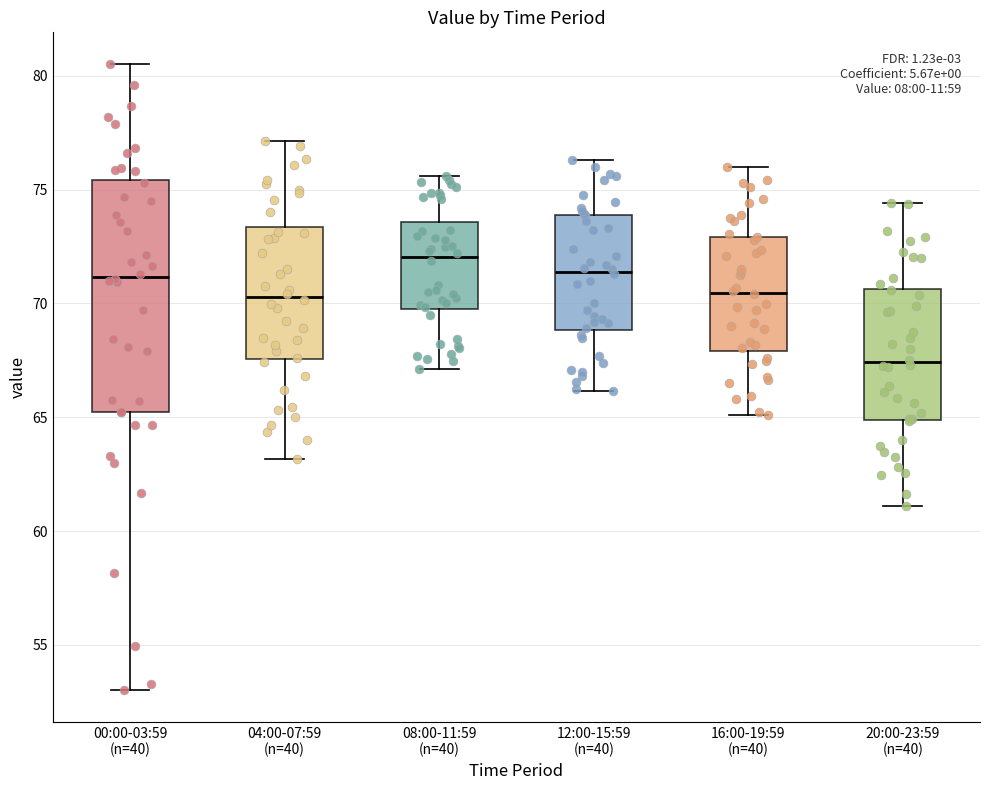

Reading left to right, transcribe this box plot: for each box, give where its median line is, the range the box spans, and where its two whiskers end, as read against the y-axis. The values are not printed on the chart, so give them approximately, as read against the axis.

00:00-03:59 (n=40): median 71.0, box 65.0 to 75.5, whiskers 53.0 to 80.5
04:00-07:59 (n=40): median 70.5, box 67.5 to 73.5, whiskers 63.0 to 77.0
08:00-11:59 (n=40): median 72.0, box 69.5 to 73.5, whiskers 67.0 to 75.5
12:00-15:59 (n=40): median 71.5, box 69.0 to 74.0, whiskers 66.0 to 76.5
16:00-19:59 (n=40): median 70.5, box 68.0 to 73.0, whiskers 65.0 to 76.0
20:00-23:59 (n=40): median 67.5, box 65.0 to 70.5, whiskers 61.0 to 74.5